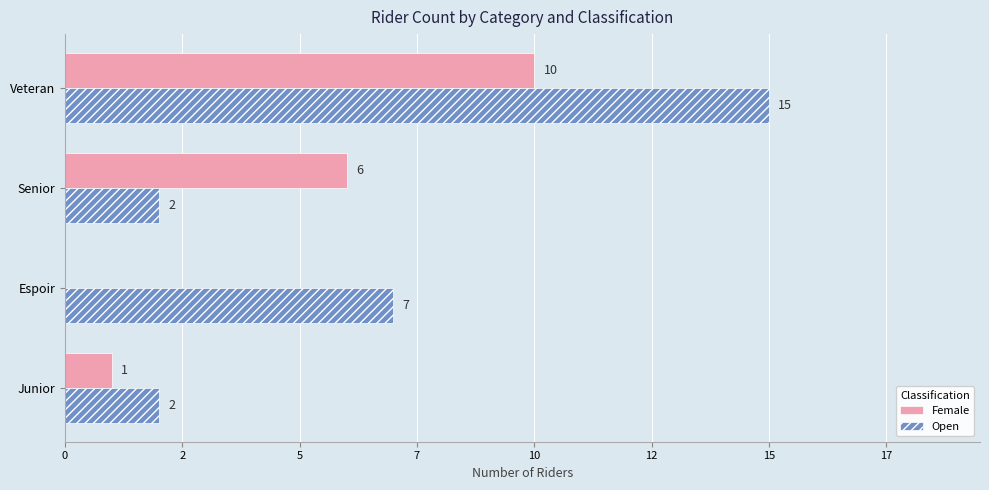

What are all the series names shown in the legend?

Female, Open